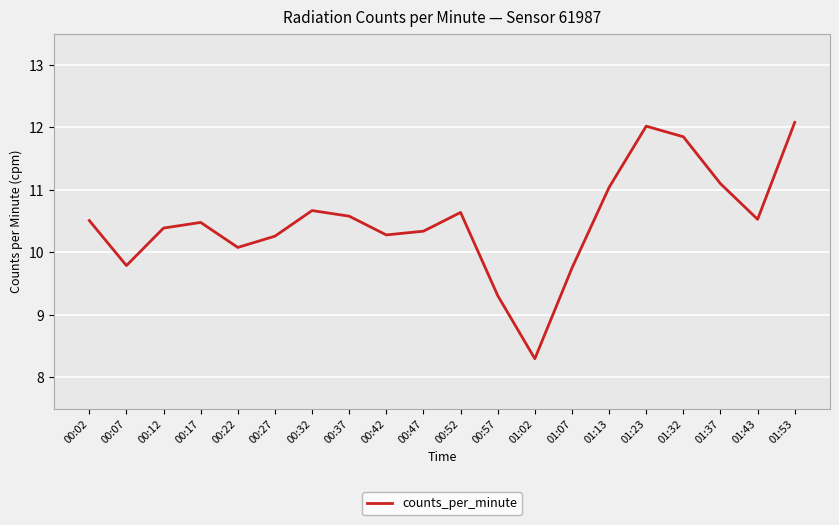

What is the difference between the second highest and minimum values?

3.7